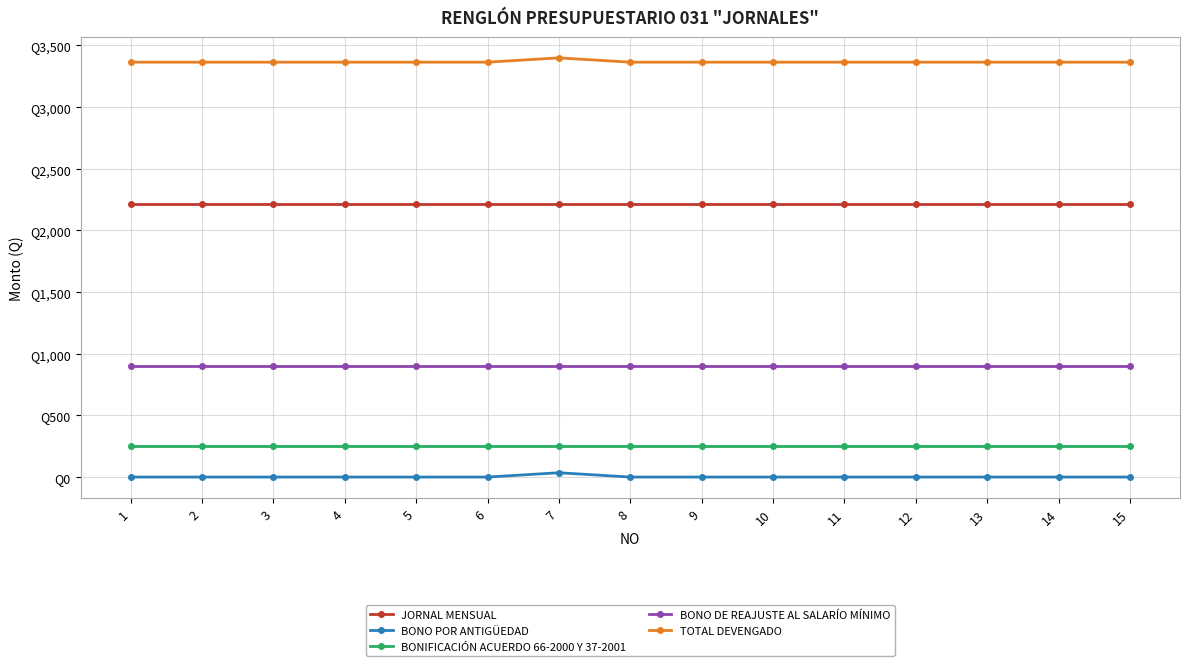

The BONO POR ANTIGÜEDAD series shows 35.0 at 7. True or false?

True